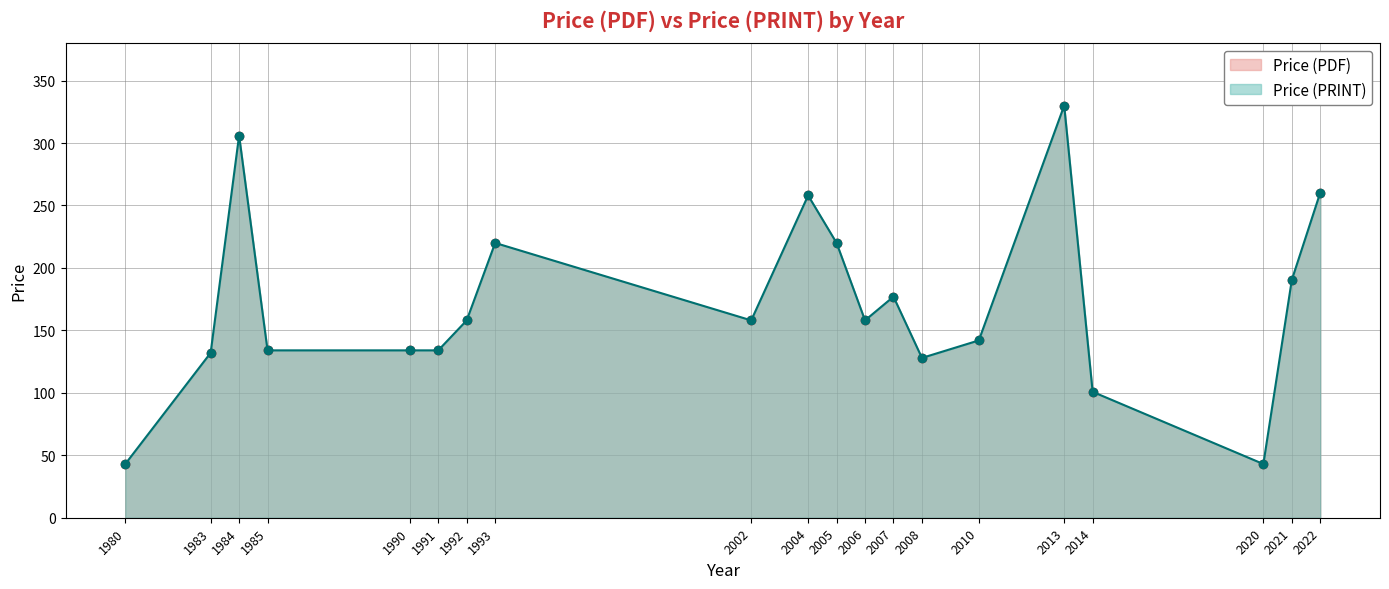

Which has a higher value, 2021 or 2007?

2021